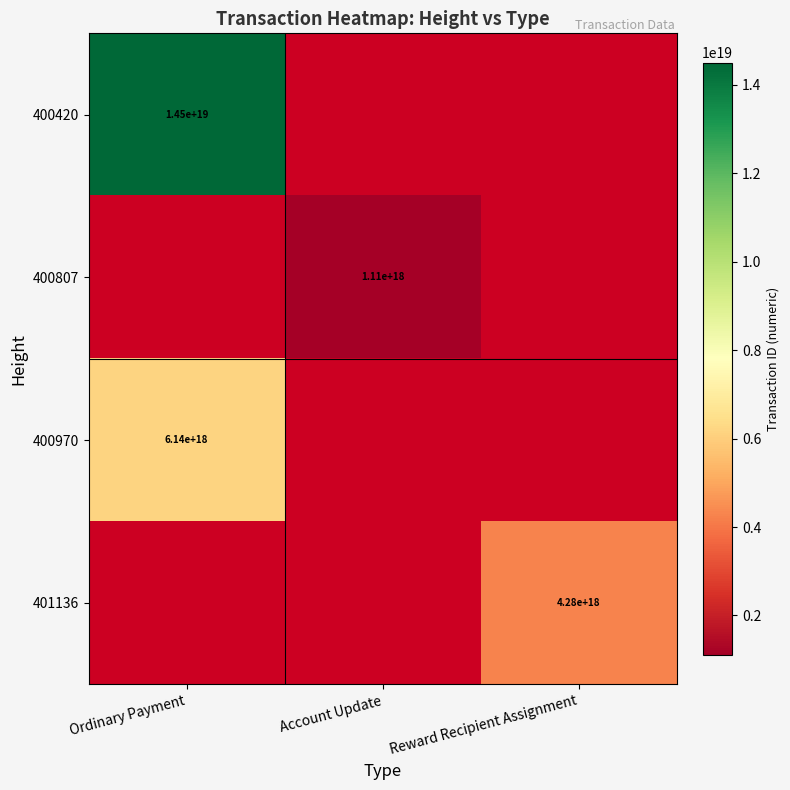

True or false: 401136 has a value of 2376500679895112192 at Reward Recipient Assignment.

False